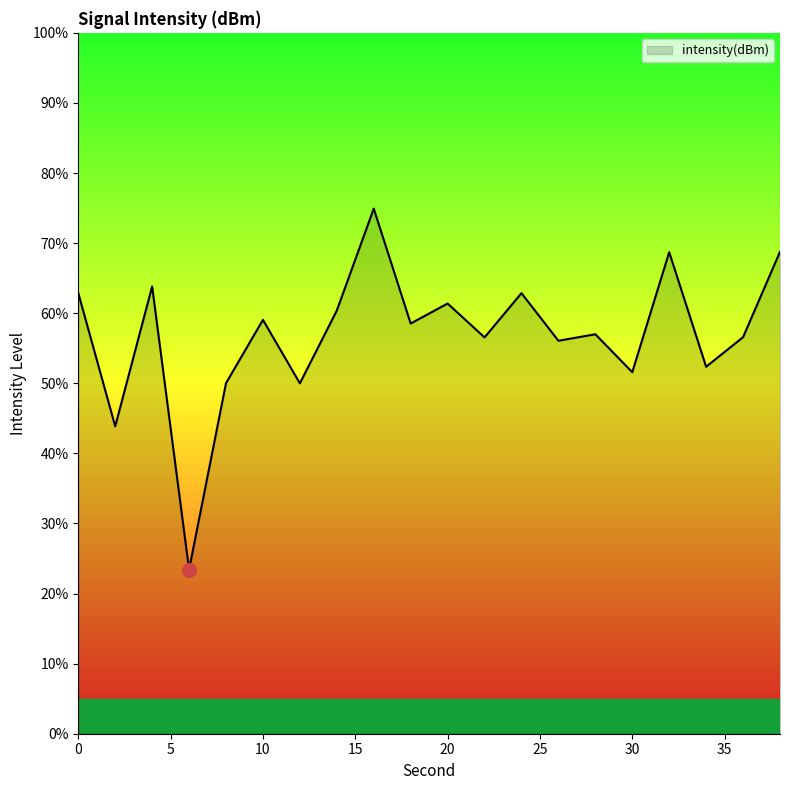

How many interior local peaks (higher than both neighbors) does the data have?

7